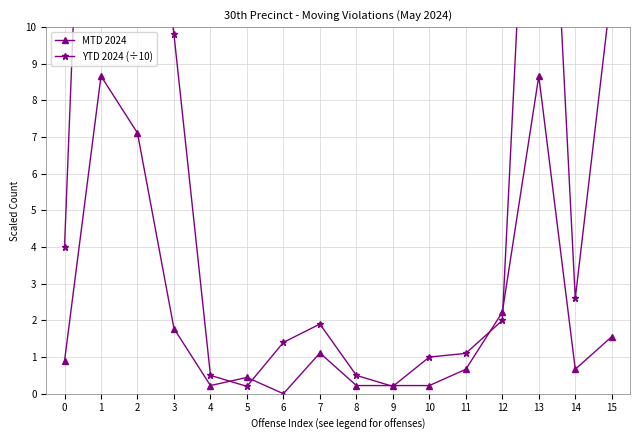

At which label does YTD 2024 (÷10) reach its minimum?

5